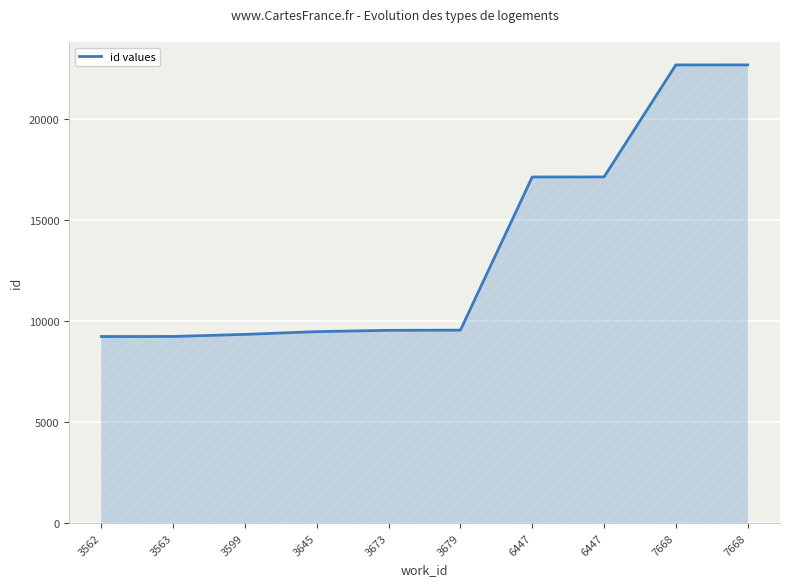

How many lines are shown in the chart?

1